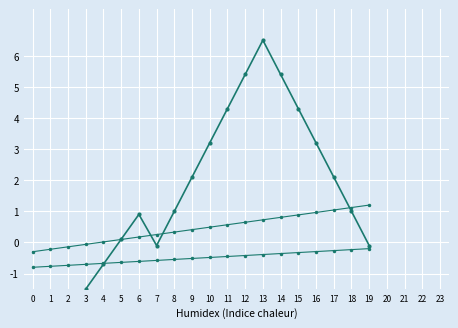

Reading left to right, what are all the values shown in this chart?

record number: 0=-3.9	1=-3.1	2=-2.3	3=-1.5	4=-0.7	5=0.1	6=0.9	7=-0.1	8=1.0	9=2.1	10=3.2	11=4.3	12=5.4	13=6.5	14=5.4	15=4.3	16=3.2	17=2.1	18=1.0	19=-0.1
trend: 0=-0.3	1=-0.2	2=-0.1	3=-0.1	4=0.0	5=0.1	6=0.2	7=0.3	8=0.3	9=0.4	10=0.5	11=0.6	12=0.6	13=0.7	14=0.8	15=0.9	16=1.0	17=1.0	18=1.1	19=1.2
baseline: 0=-0.8	1=-0.8	2=-0.7	3=-0.7	4=-0.7	5=-0.6	6=-0.6	7=-0.6	8=-0.5	9=-0.5	10=-0.5	11=-0.5	12=-0.4	13=-0.4	14=-0.4	15=-0.3	16=-0.3	17=-0.3	18=-0.2	19=-0.2